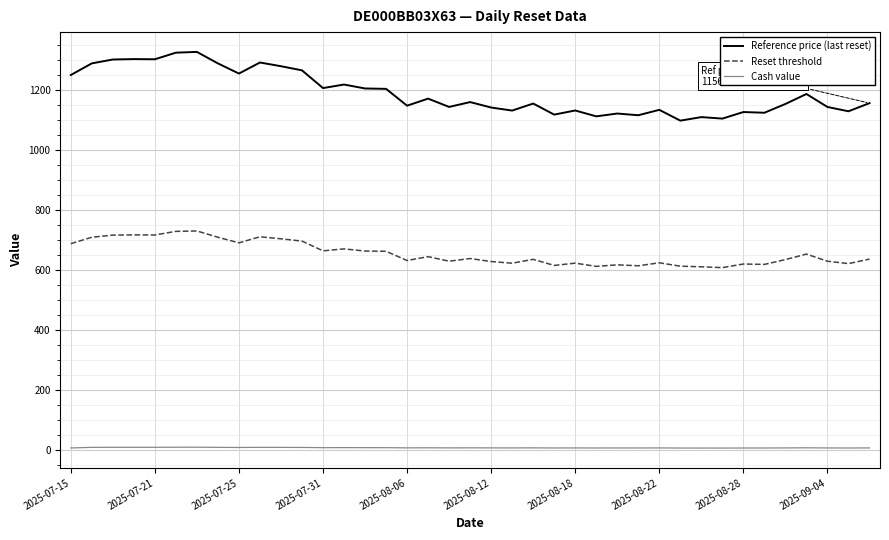

What is the minimum value for Reset threshold?

607.5